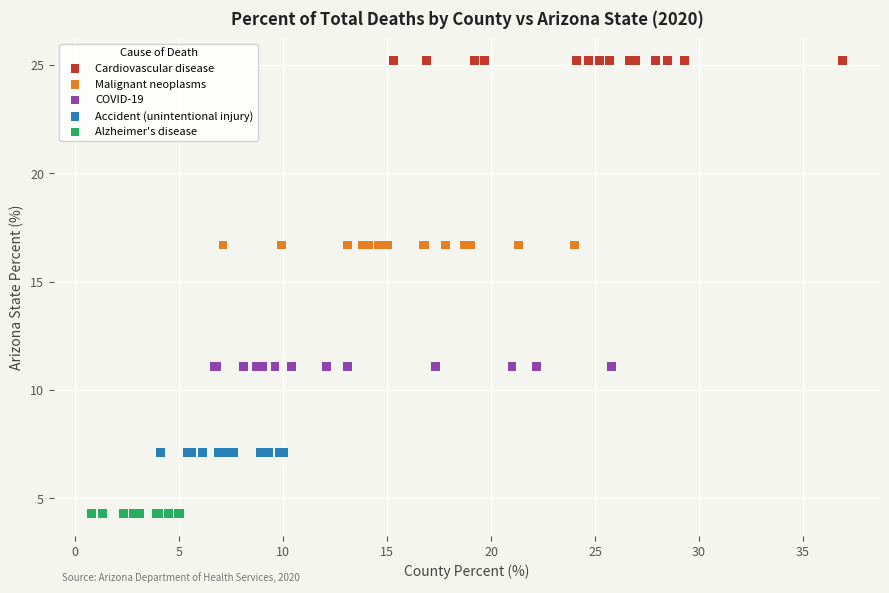

Which series reaches the maximum Y coordinate?

Cardiovascular disease